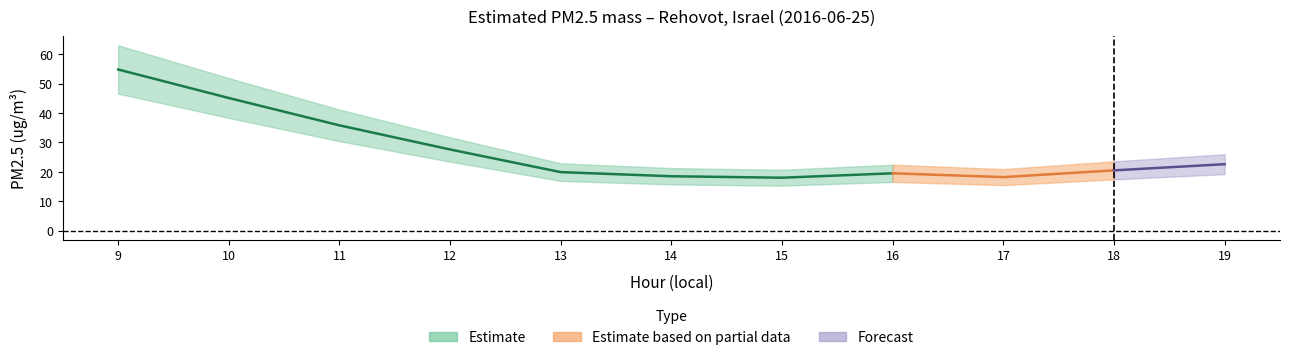

Where is the first local maximum?

16